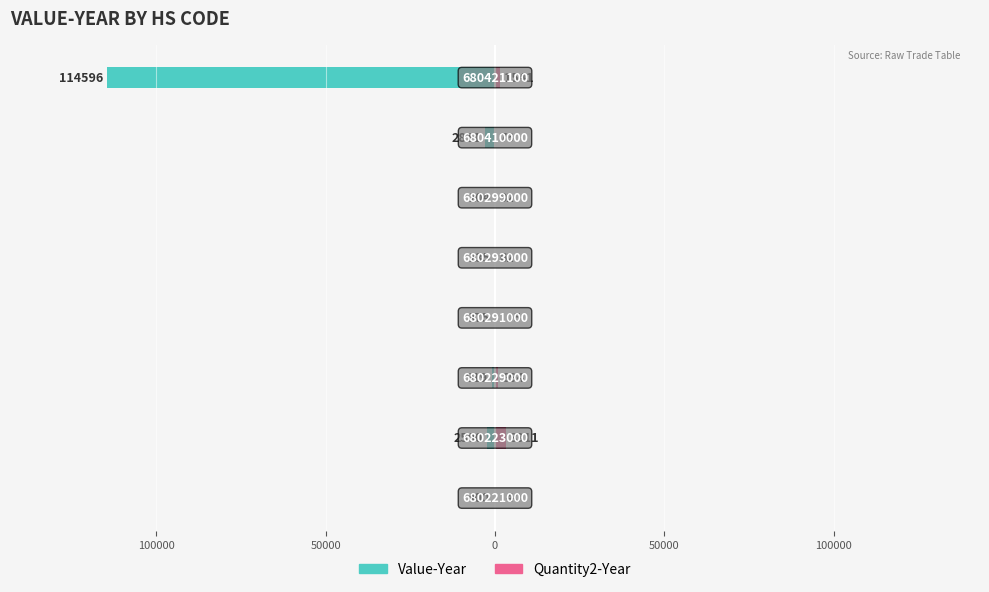

Which series has the widest spread of values?

Value-Year